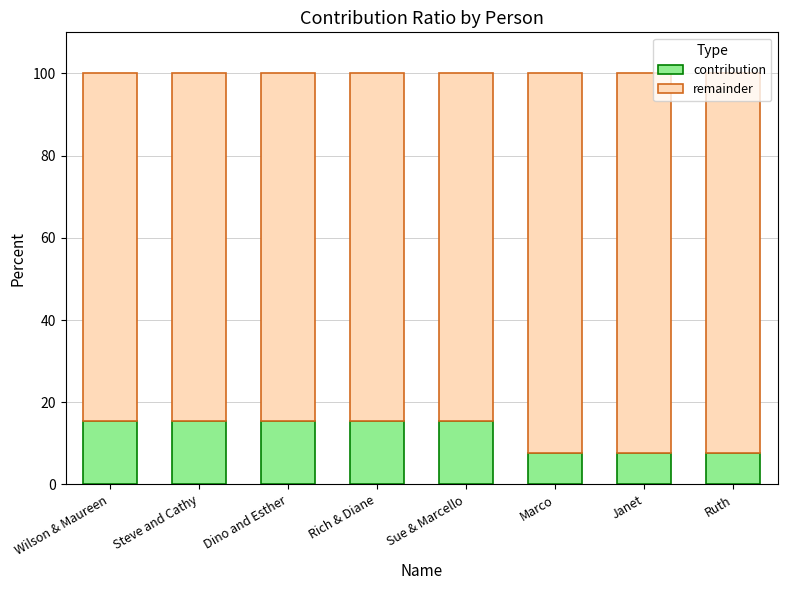

Is it true that contribution equals 27.4 at Dino and Esther?

False